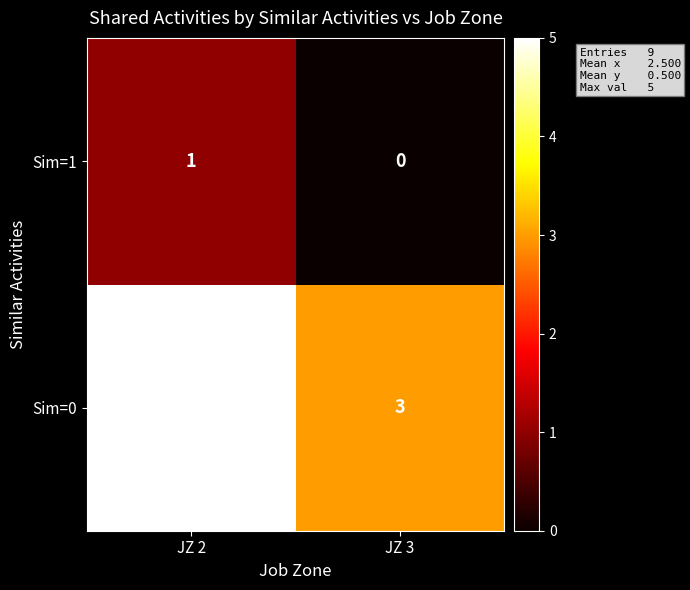

The value of Sim=0 at JZ 3 is 3. True or false?

True